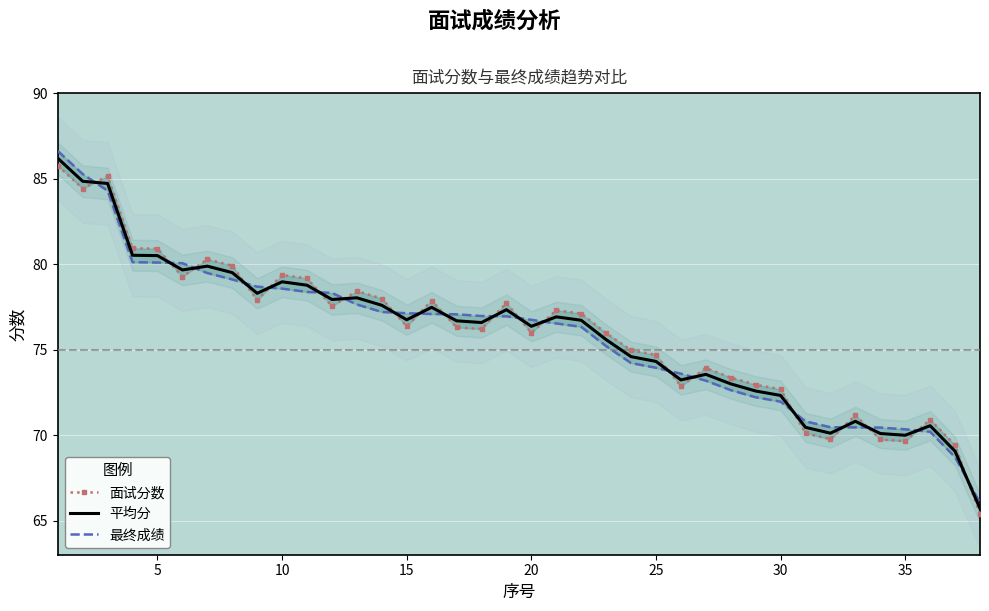

What is the lowest value of the 平均分 series?

65.7